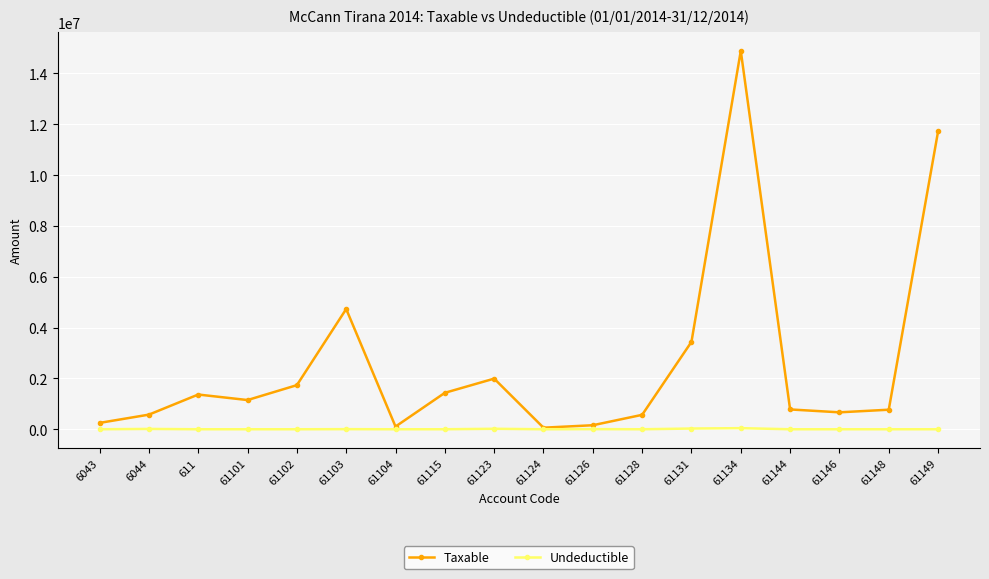

What is the total value across all series at 61103?

4735066.9